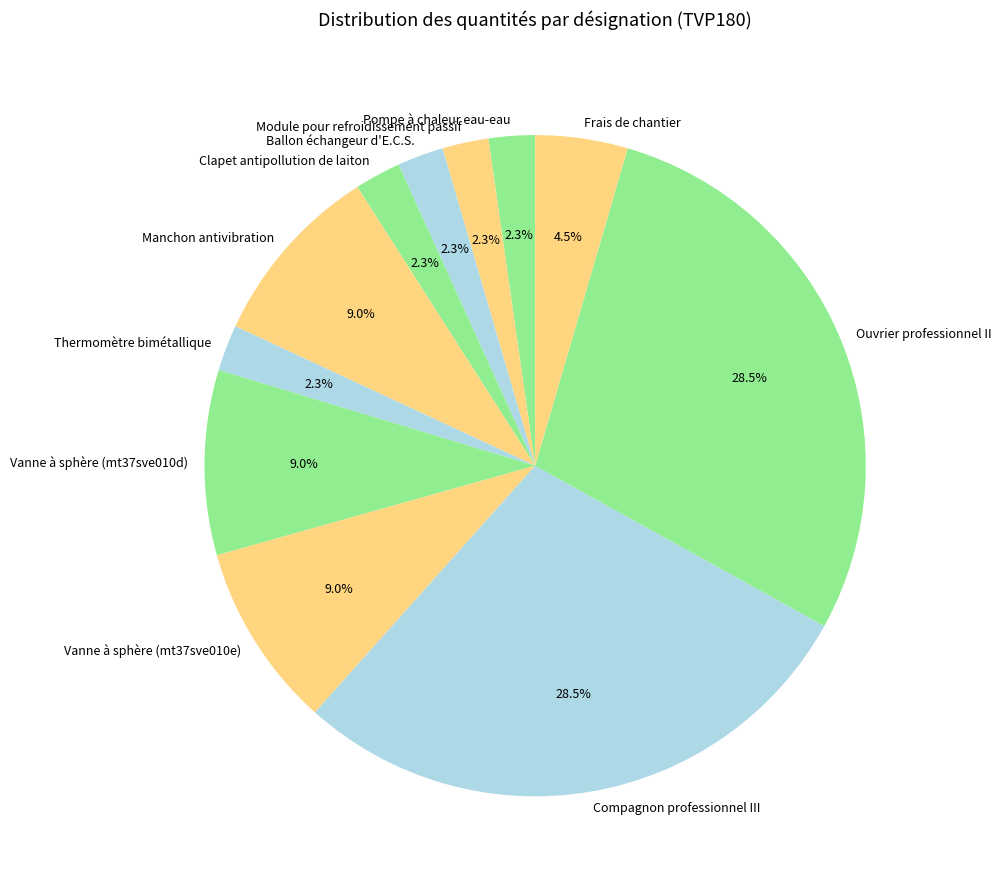

Is there a majority slice in this chart?

No